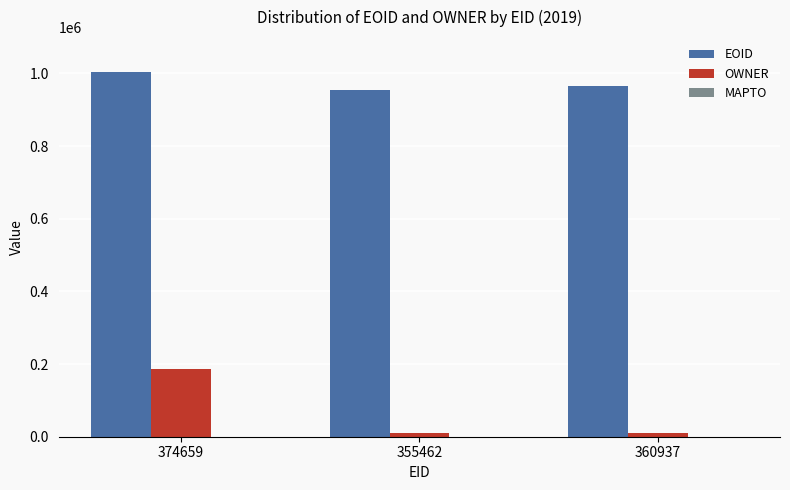

Which series has the widest spread of values?

OWNER